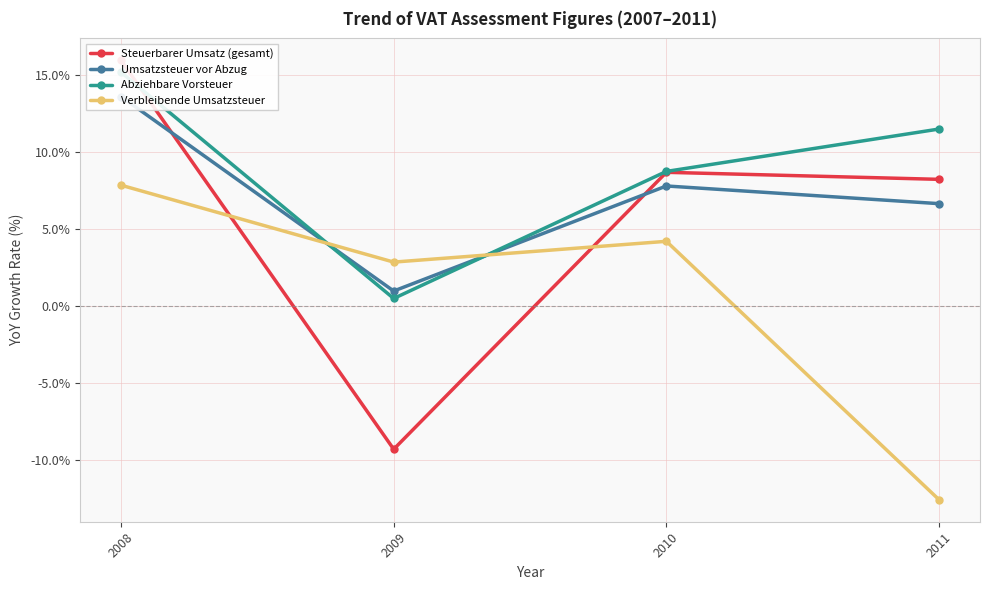

The value of Umsatzsteuer vor Abzug at 2009 is 0.4. True or false?

False